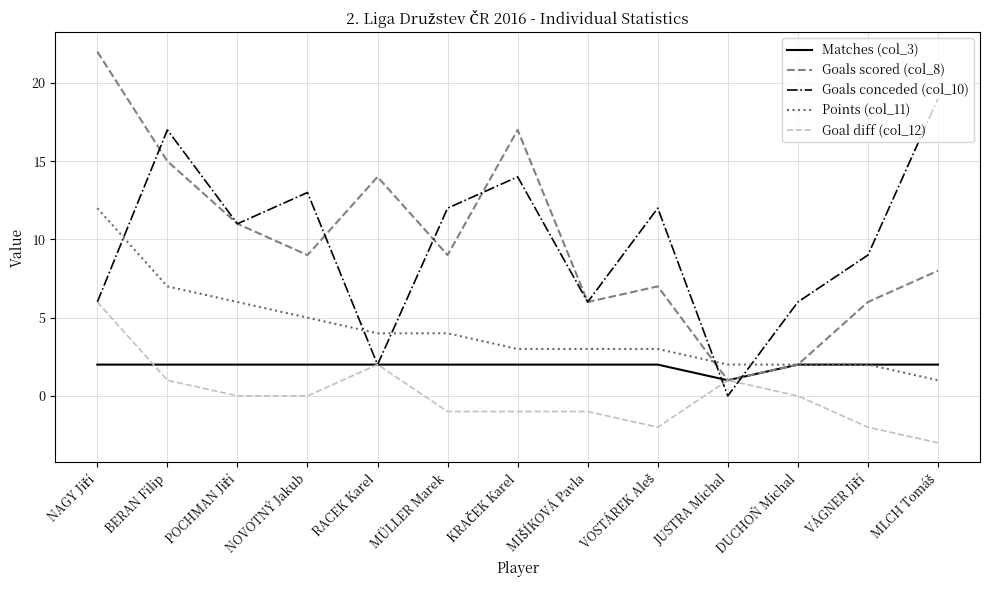

The value of Points (col_11) at JUSTRA Michal is 3. True or false?

False